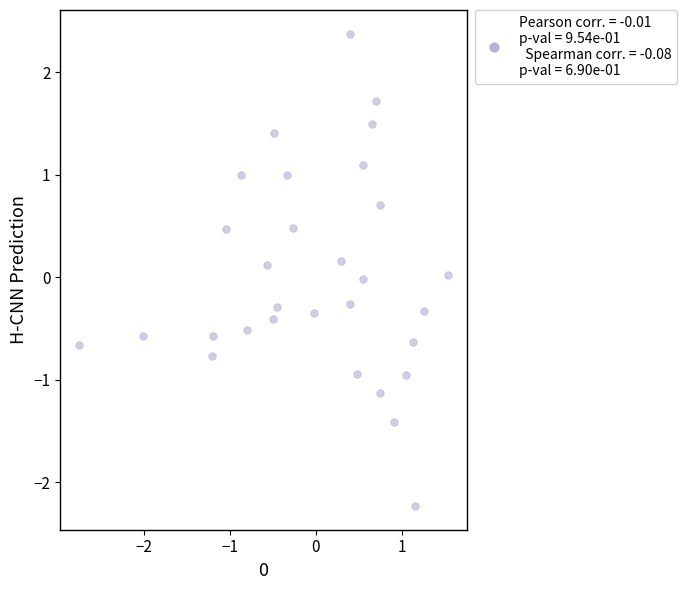

What is the range of X values (max minus min)?

4.3